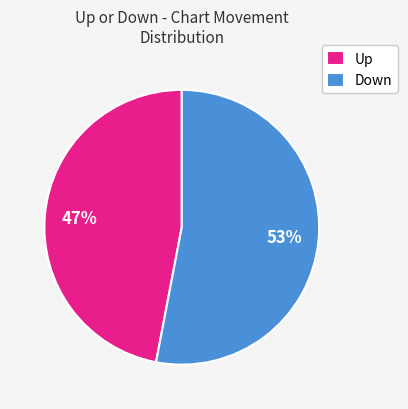

What is the largest slice in the pie chart?

Down